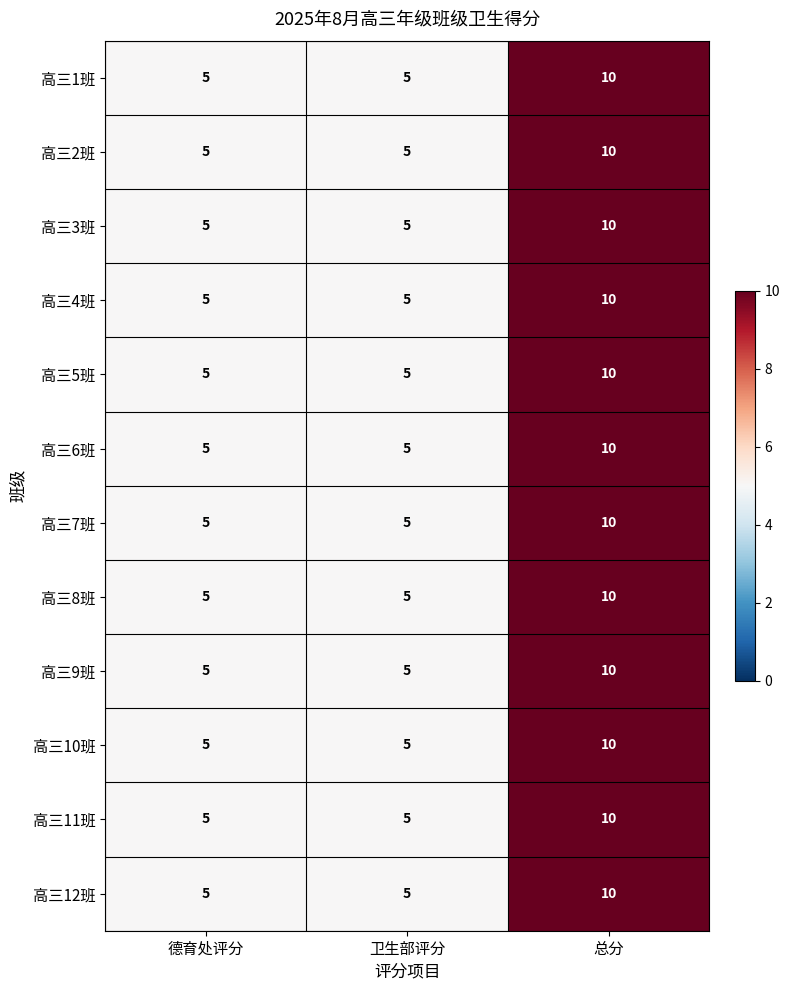

What is the average value of the 高三7班 series?

7